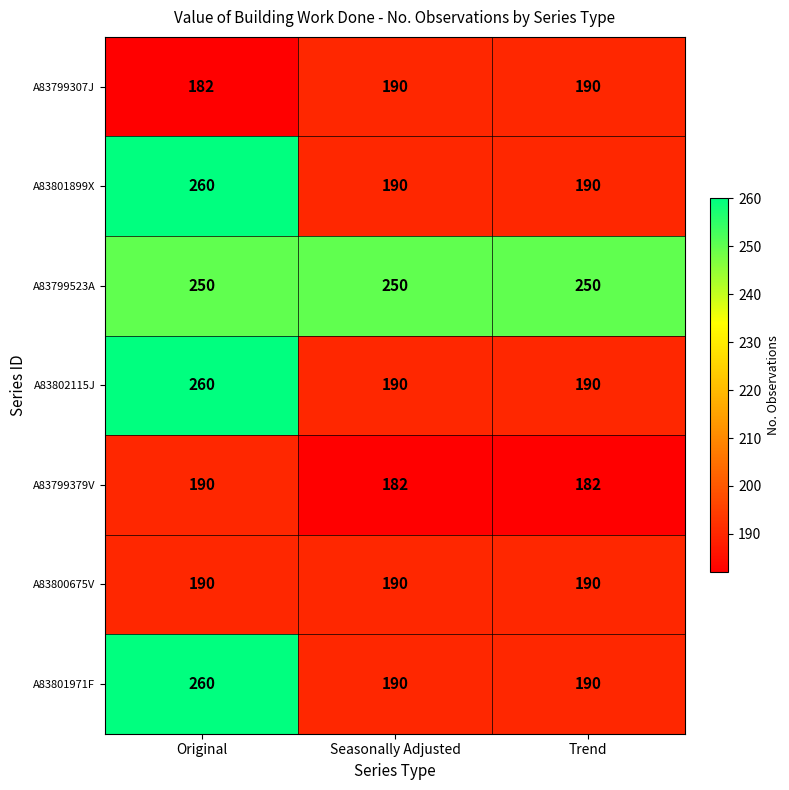

What is the spread (max minus min) of values at Original?

78